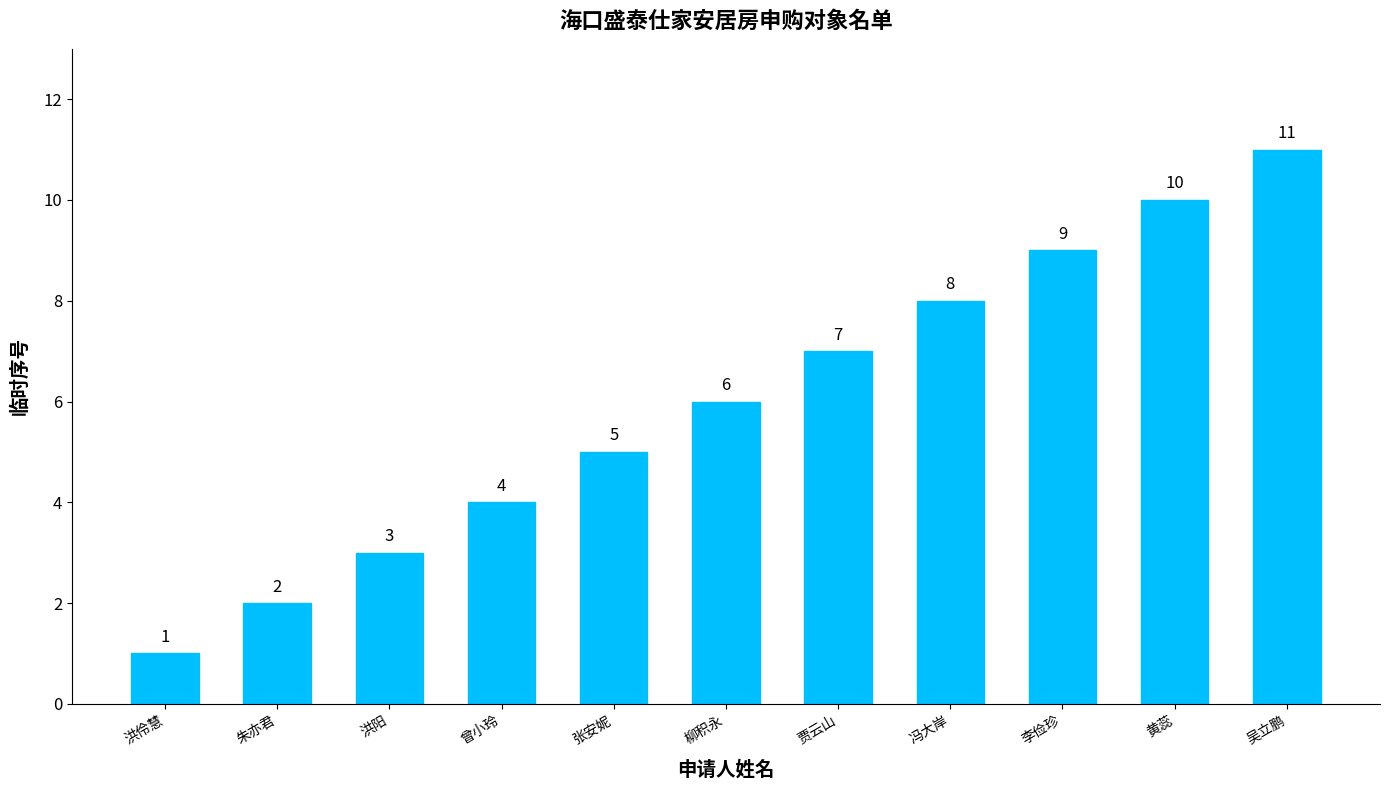

How many data points are less than 6?

5